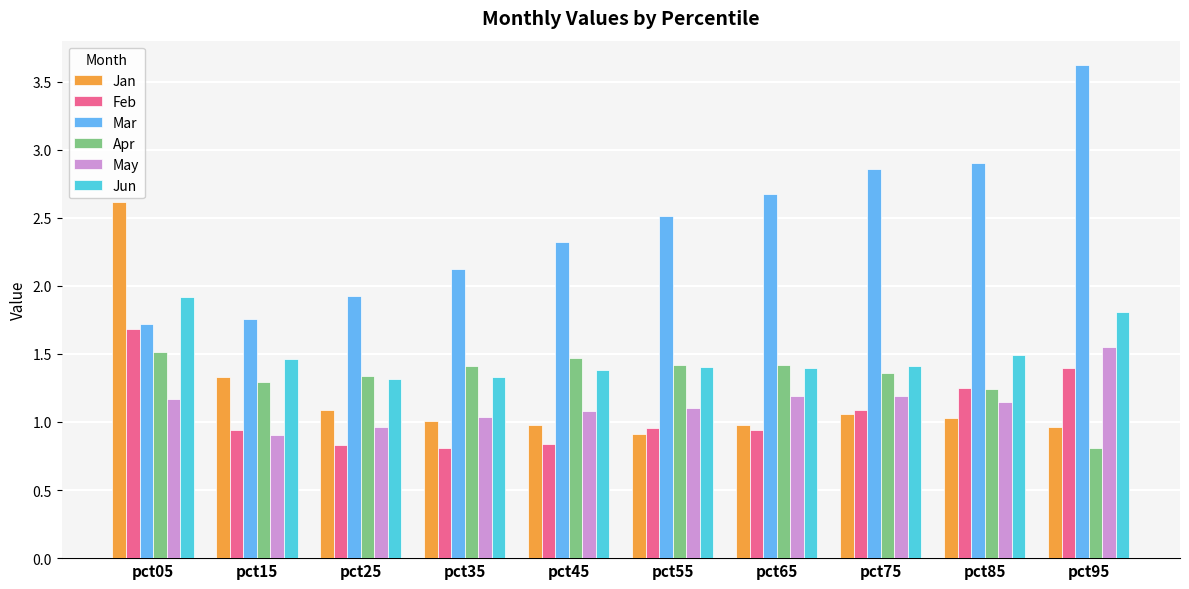

Which series has the largest total across all categories?

Mar